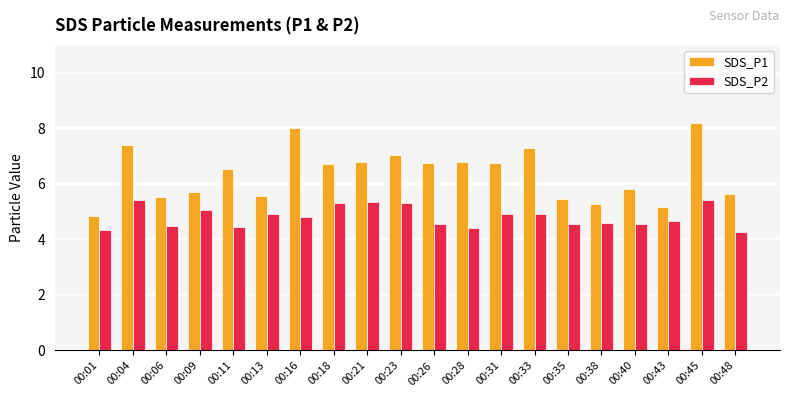

The value of SDS_P2 at 00:13 is 4.9. True or false?

True